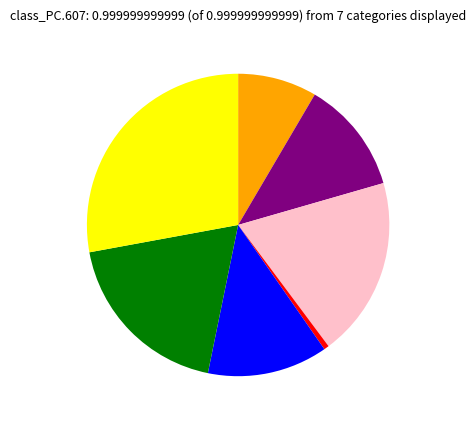

Is there any slice that represents more than half of the pie?

No